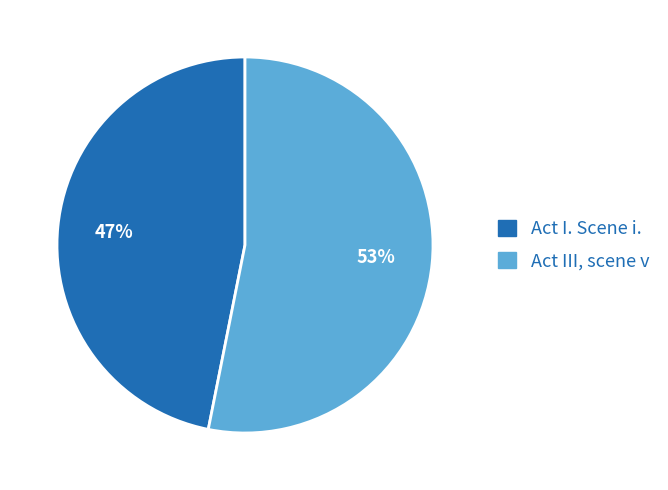

Combined, do Act I. Scene i. and Act III, scene v account for over 50%?

Yes